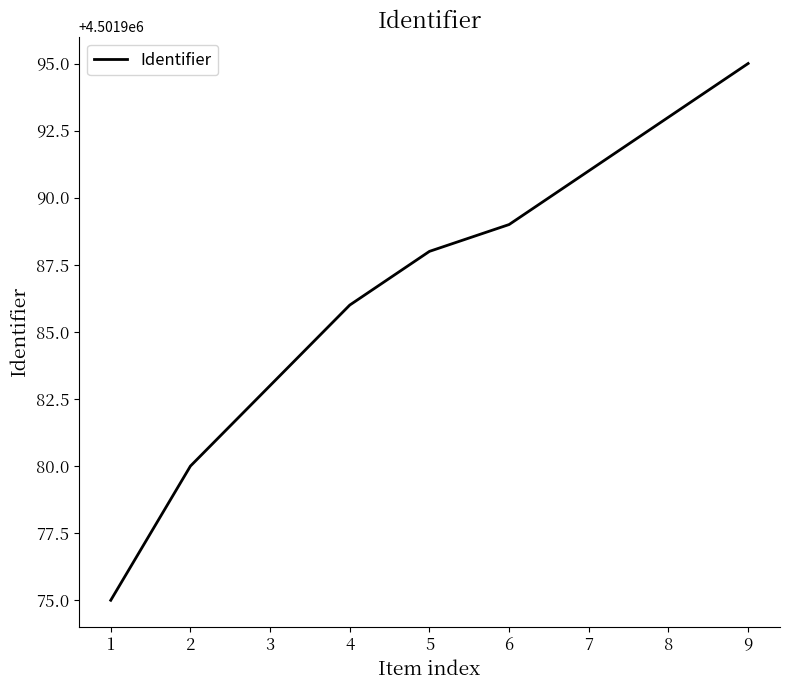

List the labels in order of value, smallest first.

1, 2, 3, 4, 5, 6, 7, 8, 9